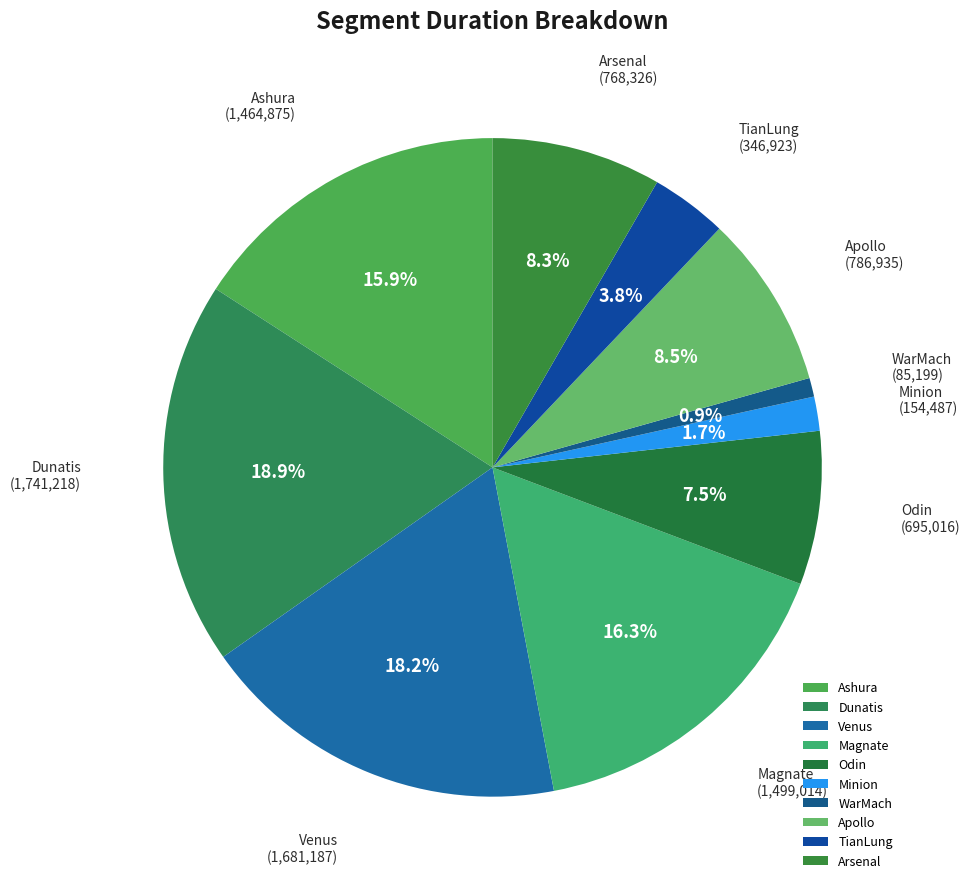

What is the total percentage of Ashura and Apollo?

24.4%